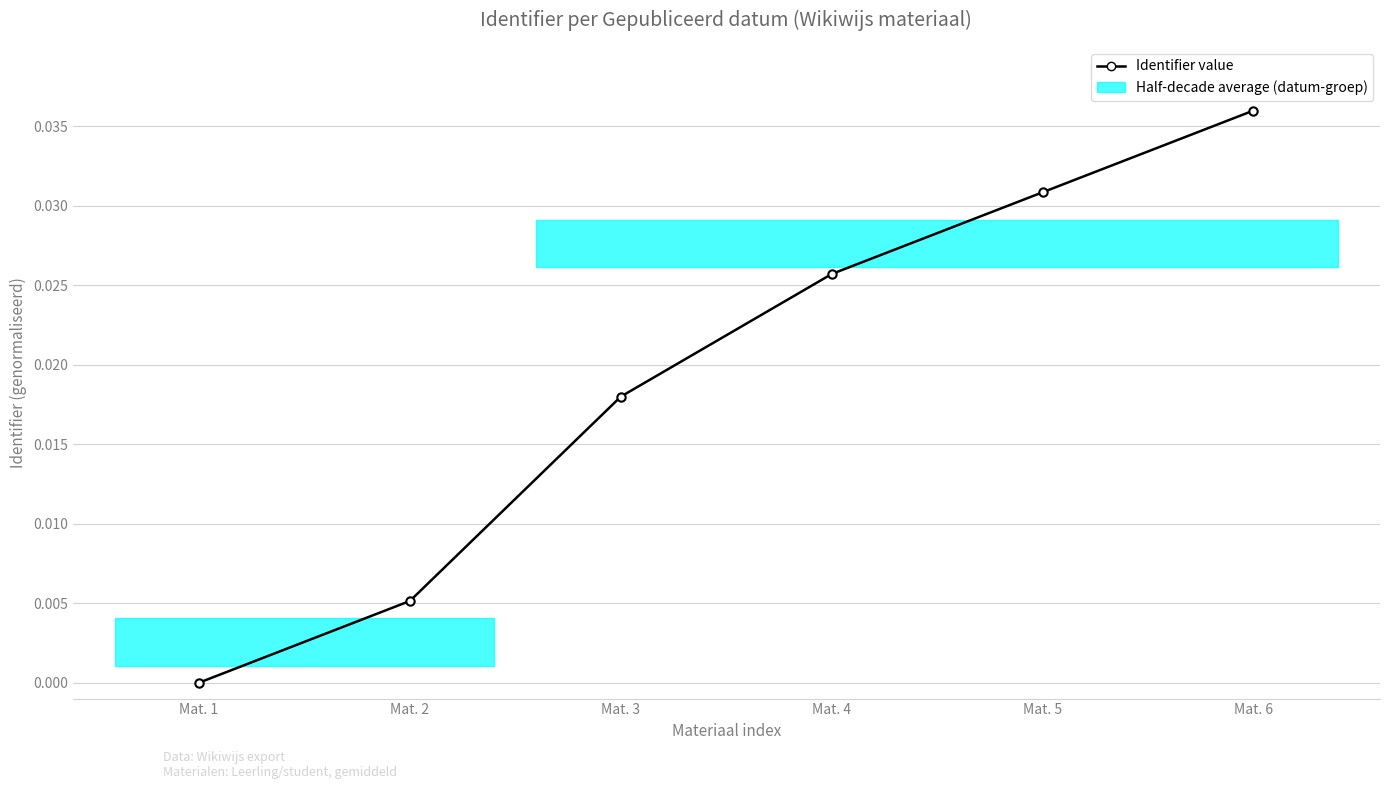

What is the sum of all values?

0.1